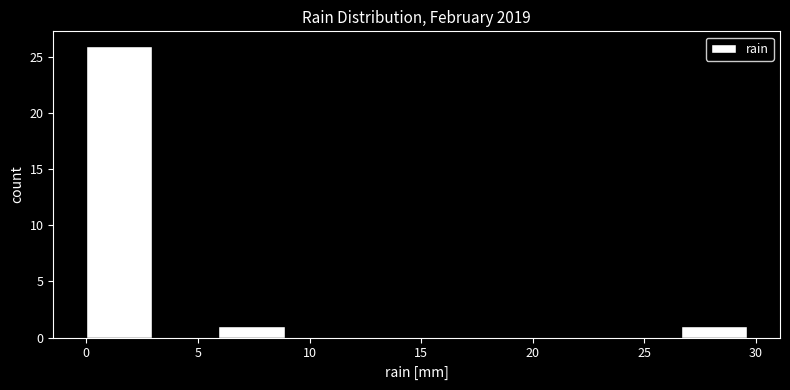

Reading left to right, transcribe this chart: for each bar, give the range it covers on the x-axis and its height. Neither the bar edges nor the heights are printed on the chart, so give them approximately, as read against the axes.

0.0 to 3.0: 26
3.0 to 6.0: 0
6.0 to 9.0: 1
9.0 to 12.0: 0
12.0 to 15.0: 0
15.0 to 18.0: 0
18.0 to 20.5: 0
20.5 to 23.5: 0
23.5 to 26.5: 0
26.5 to 29.5: 1